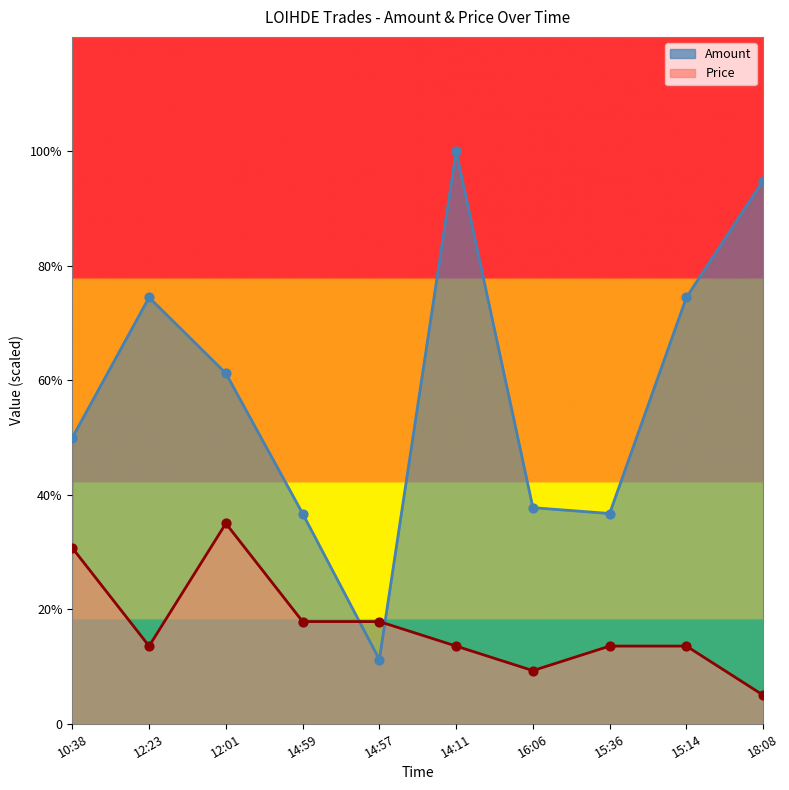

What is the total value across all series at 18:08?

99.9